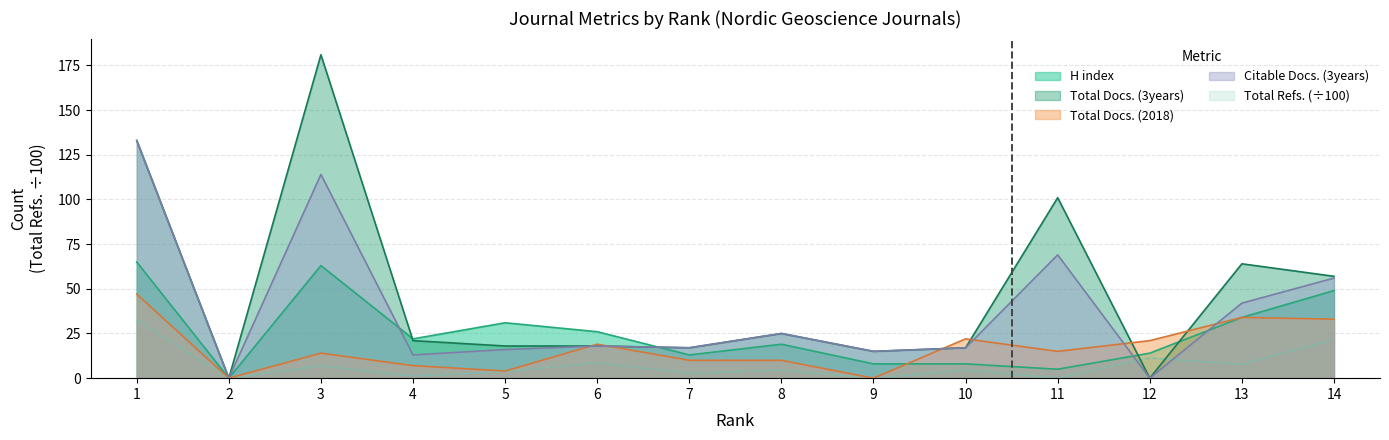

True or false: Total Docs. (2018) and Total Refs. intersect in this chart.

False